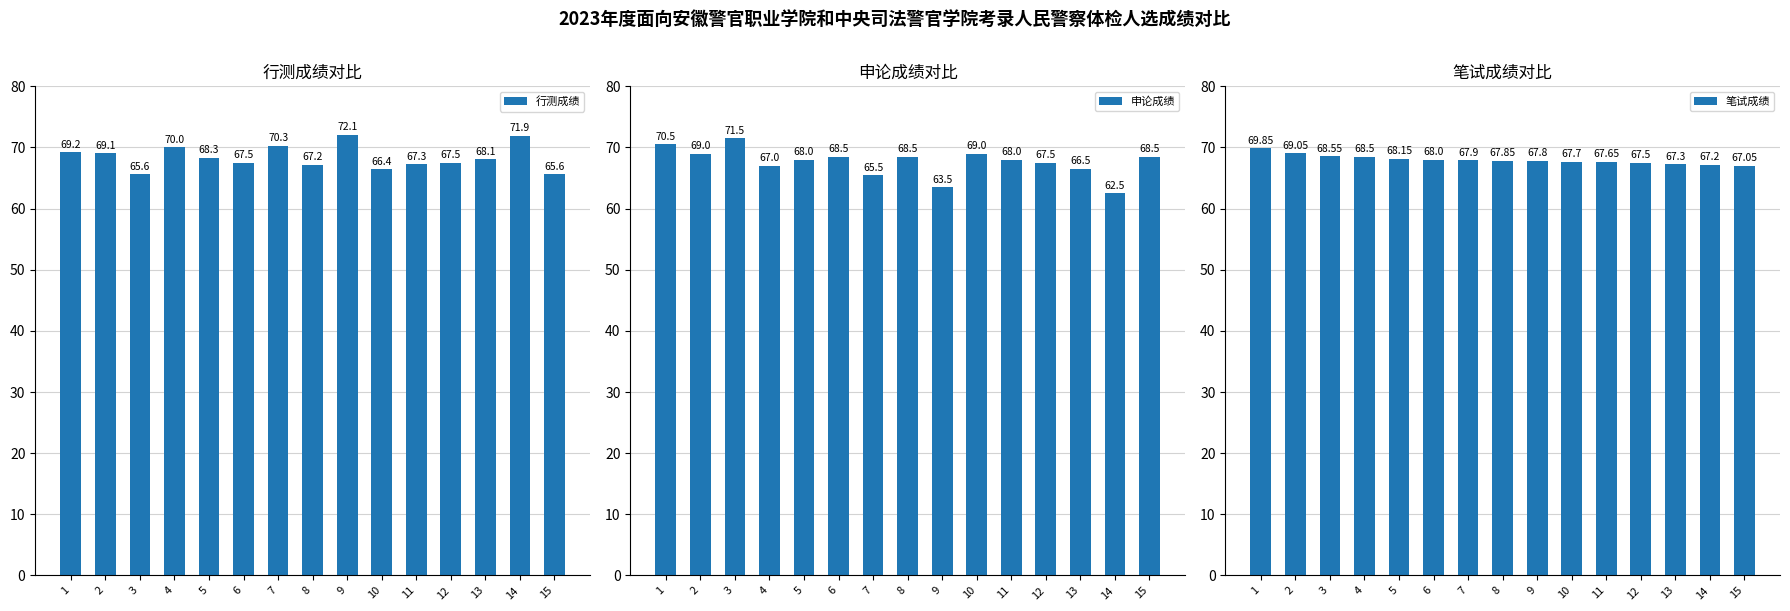

List the labels in order of 笔试成绩 value, smallest first.

15, 14, 13, 12, 11, 10, 9, 8, 7, 6, 5, 4, 3, 2, 1